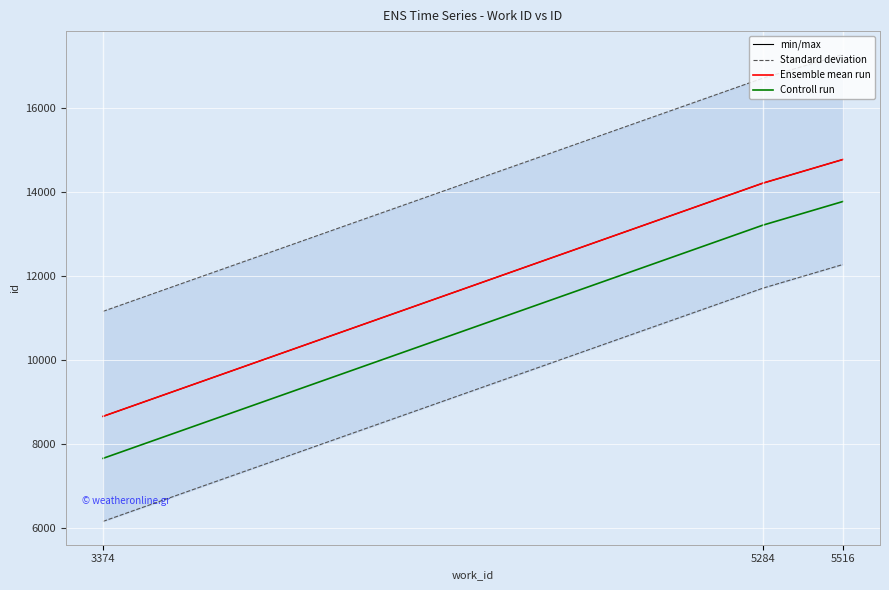

List the series in order of their peak value, lowest first.

Controll run, min/max, Ensemble mean run, Standard deviation